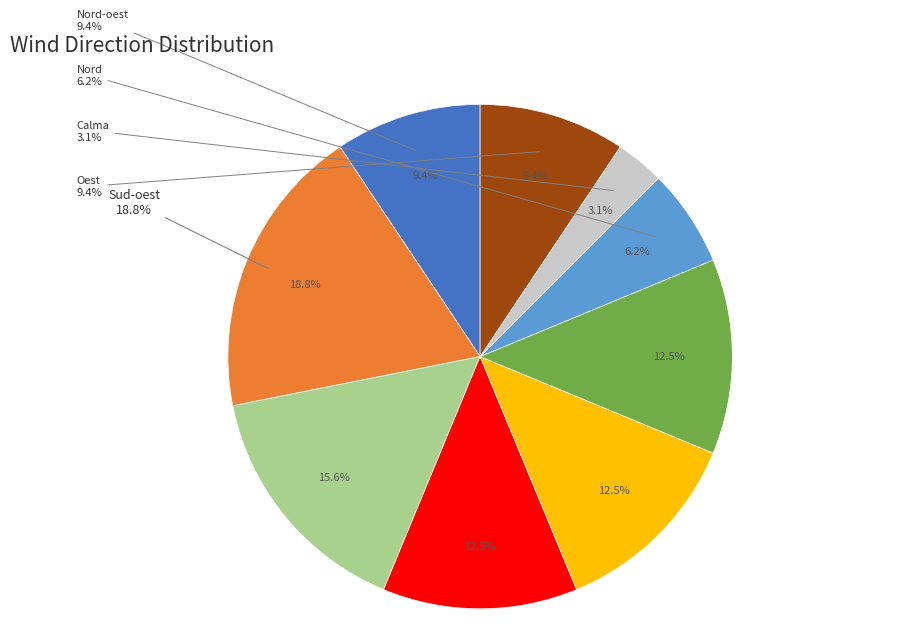

What percentage is the Sud-est slice, to the nearest percent?

12%